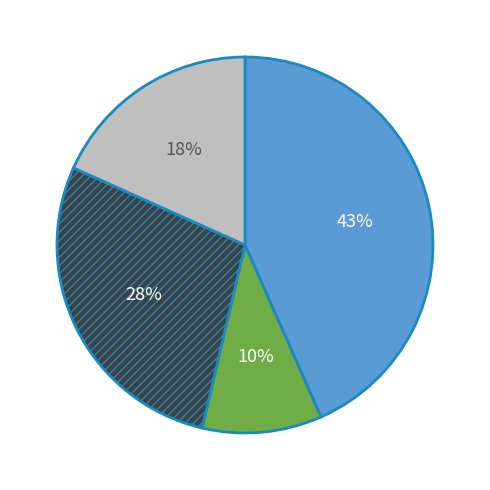

To the nearest percent, what is the difference between the largest and smallest slice percentages?

33%